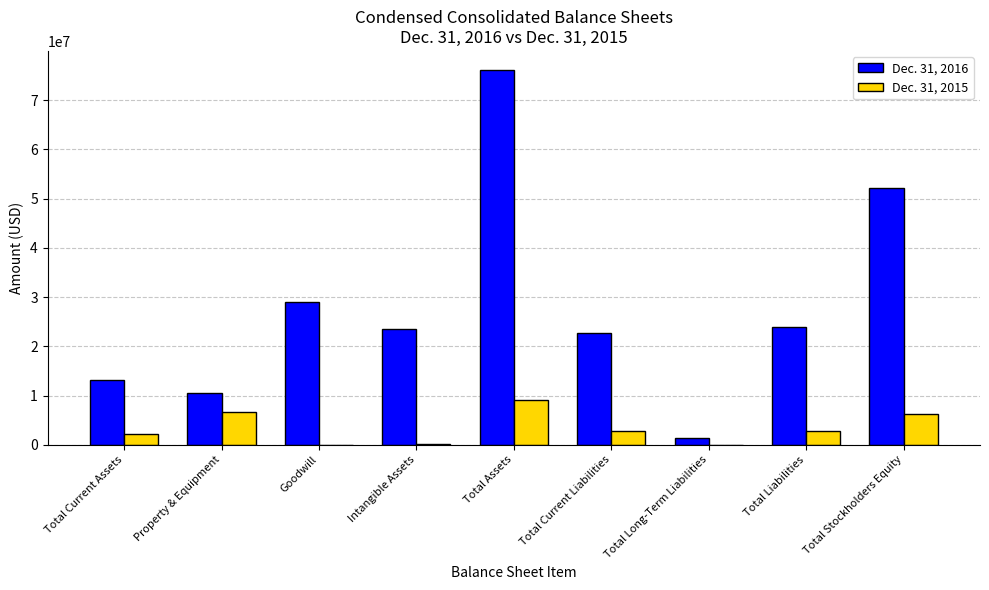

Which series changed the most between Total Current Assets and Goodwill?

Dec. 31, 2016